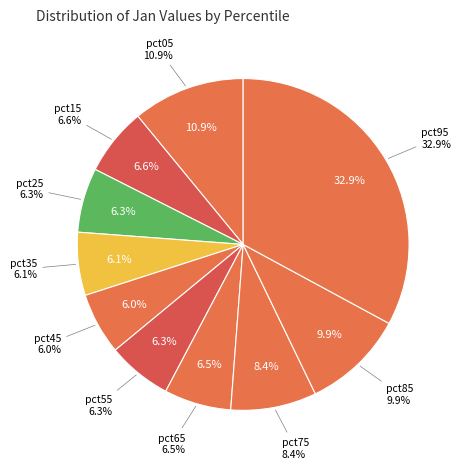

Does pct75 represent more than half of the total?

No